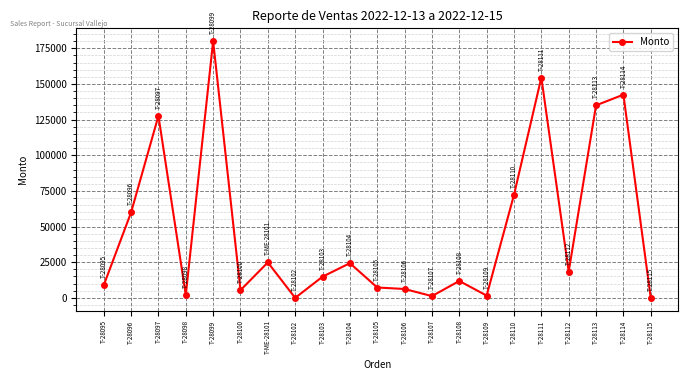

What is the label of the 7th point from the right?

T-28109